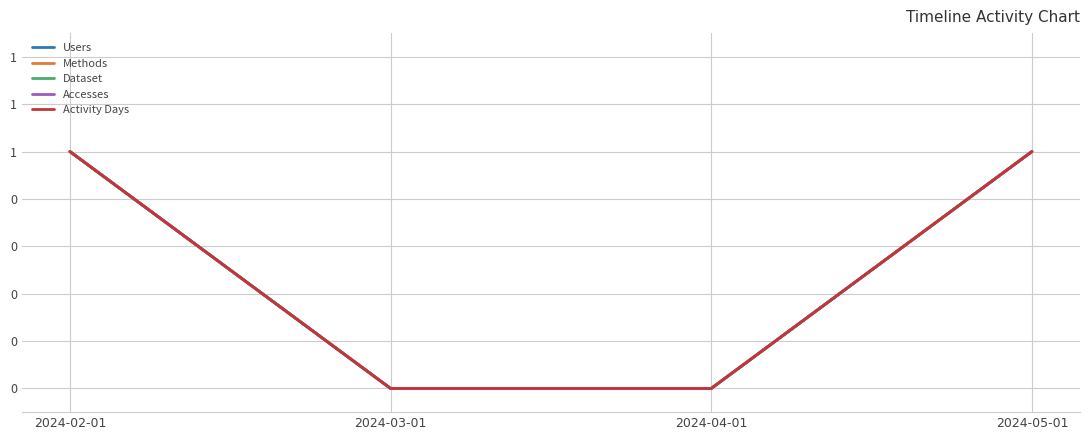

Does the chart display data point markers on the line(s)?

No